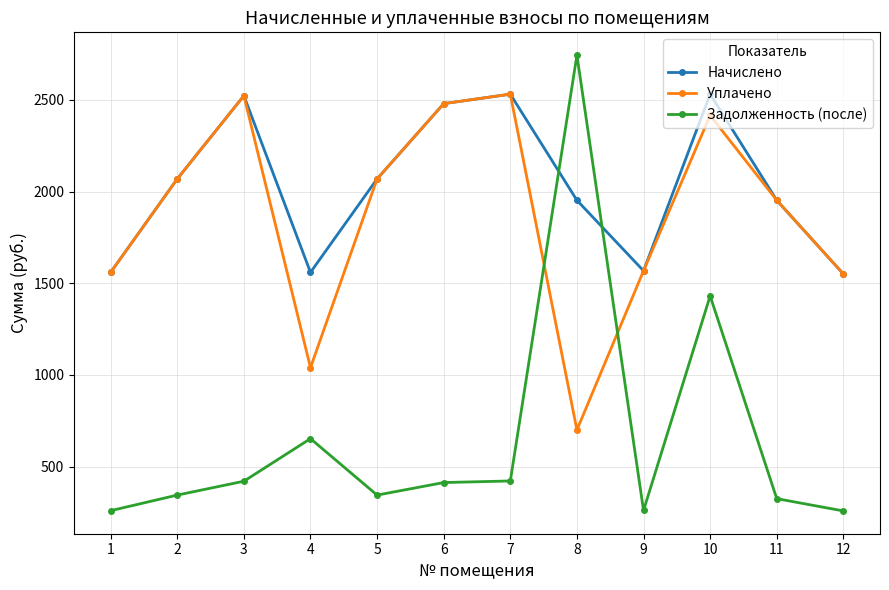

What is the sum of all Начислено values?

24347.5